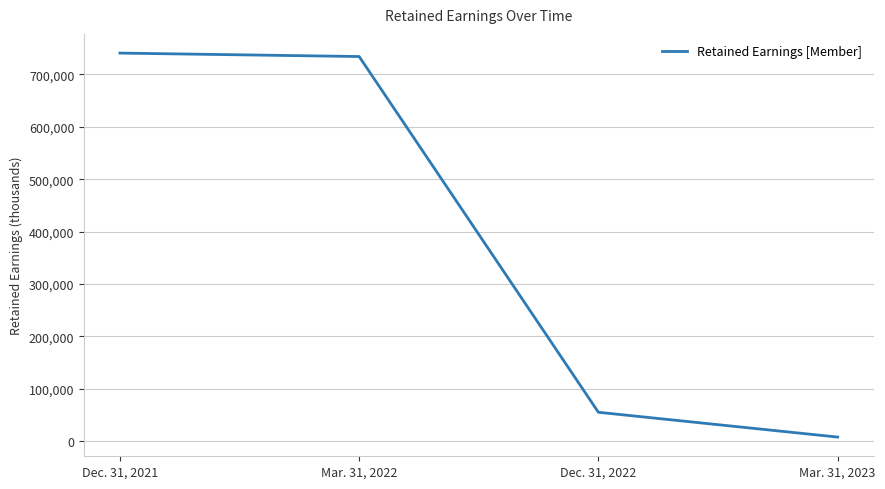

Where is the data nearest to the value 374413?

Dec. 31, 2022